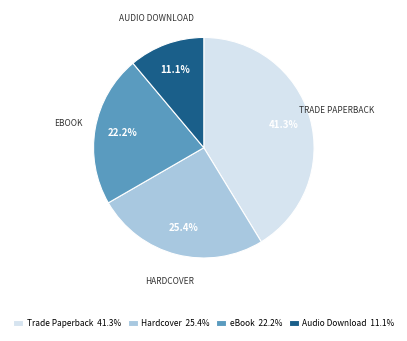

True or false: Hardcover accounts for 25% of the total.

True